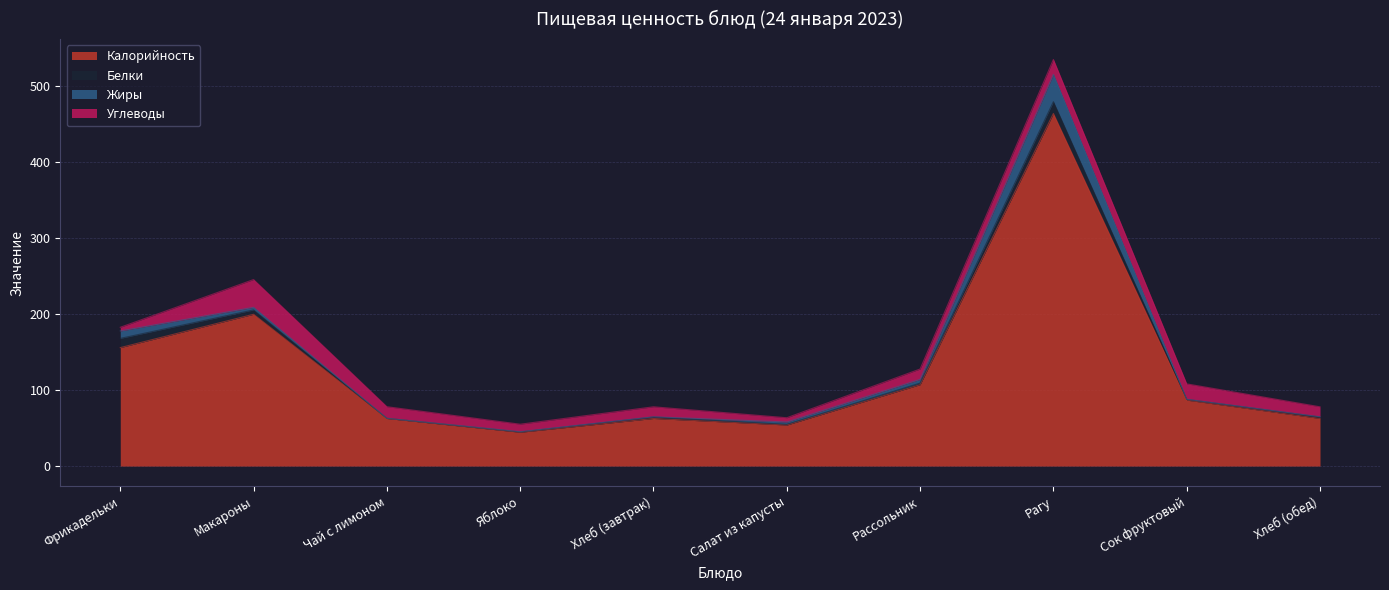

Where do Углеводы and Белки first cross each other?

Фрикадельки and Макароны